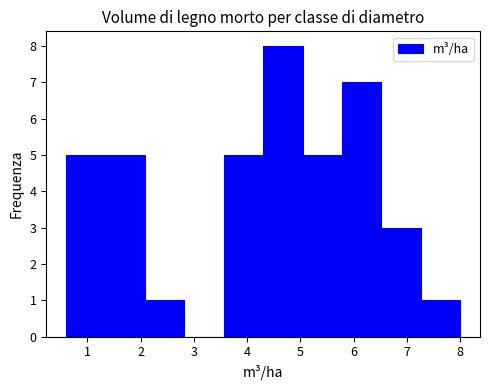

Reading left to right, transcribe this chart: for each bar, give the range it covers on the x-axis and its height. Neither the bar edges nor the heights are printed on the chart, so give them approximately, as read against the axes.

0.60 to 1.34: 5
1.34 to 2.08: 5
2.08 to 2.82: 1
2.82 to 3.56: 0
3.56 to 4.30: 5
4.30 to 5.04: 8
5.04 to 5.78: 5
5.78 to 6.52: 7
6.52 to 7.26: 3
7.26 to 8.00: 1